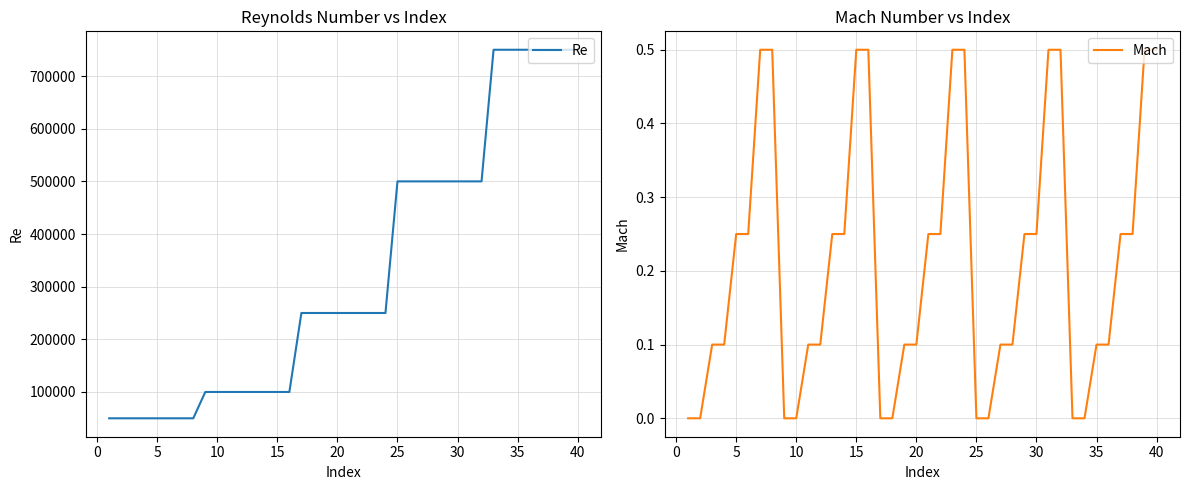

Is the value of Re at 40 greater than the value of Mach at 5?

Yes